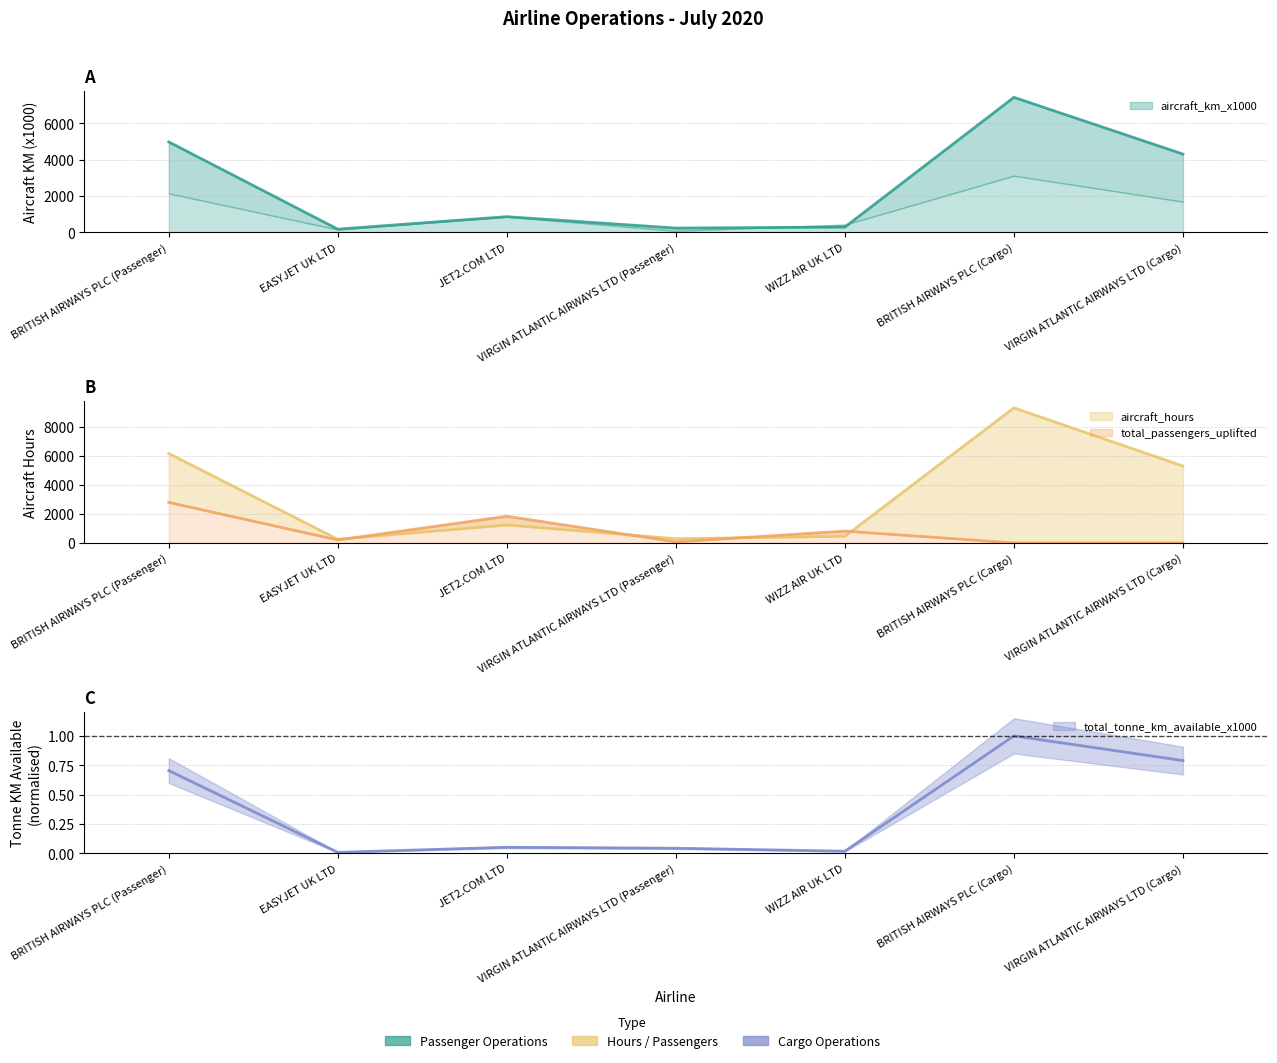

What is the sum of the aircraft_km_x1000 values at VIRGIN ATLANTIC AIRWAYS LTD (Passenger) and EASYJET UK LTD?

421.0